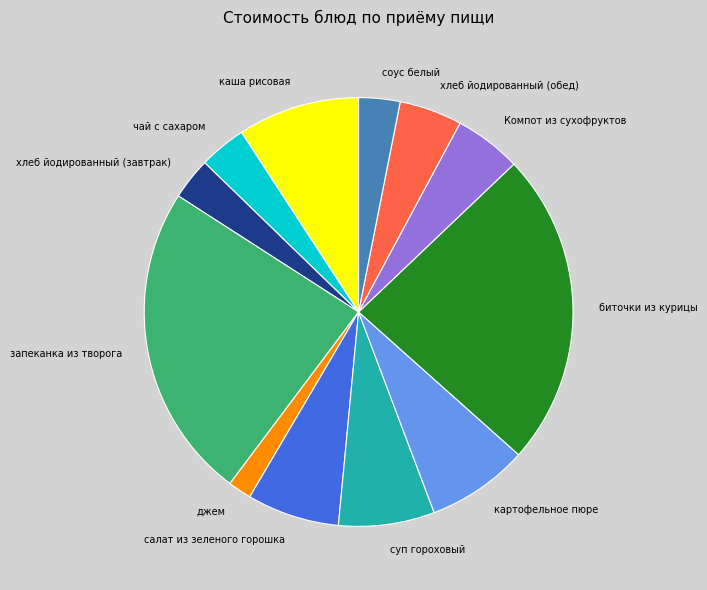

Which has a higher value, суп гороховый or каша рисовая?

каша рисовая